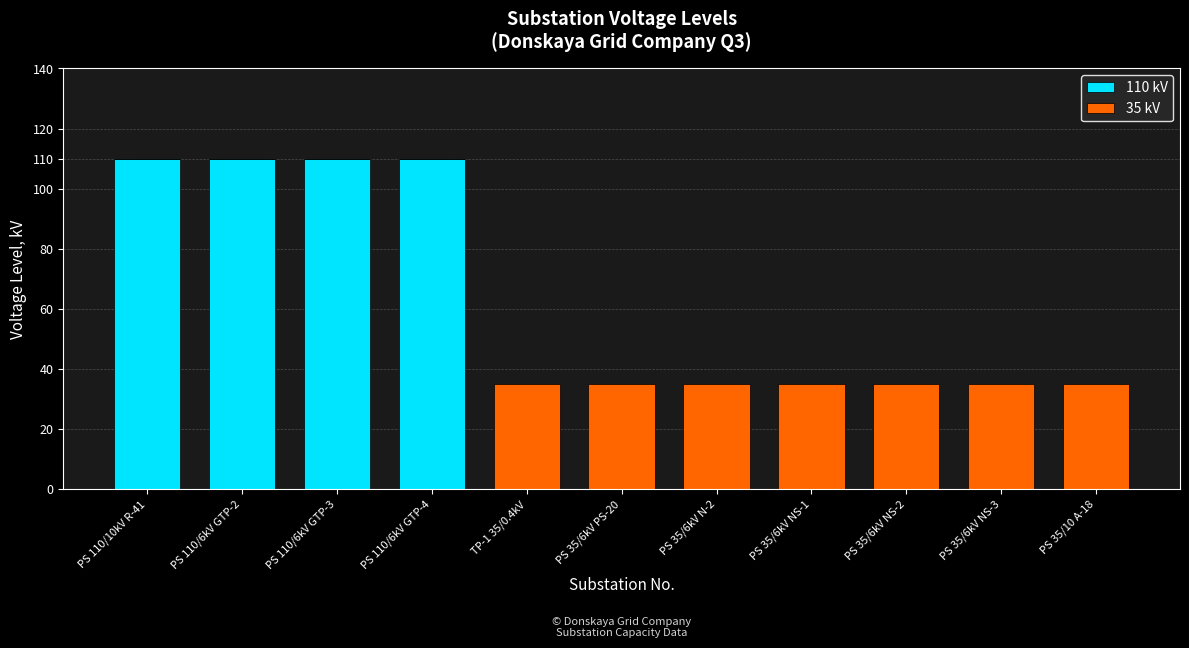

Reading left to right, transcribe the values for 110 kV.

PS 110/10kV R-41=110	PS 110/6kV GTP-2=110	PS 110/6kV GTP-3=110	PS 110/6kV GTP-4=110	TP-1 35/0.4kV=0	PS 35/6kV PS-20=0	PS 35/6kV N-2=0	PS 35/6kV NS-1=0	PS 35/6kV NS-2=0	PS 35/6kV NS-3=0	PS 35/10 A-18=0